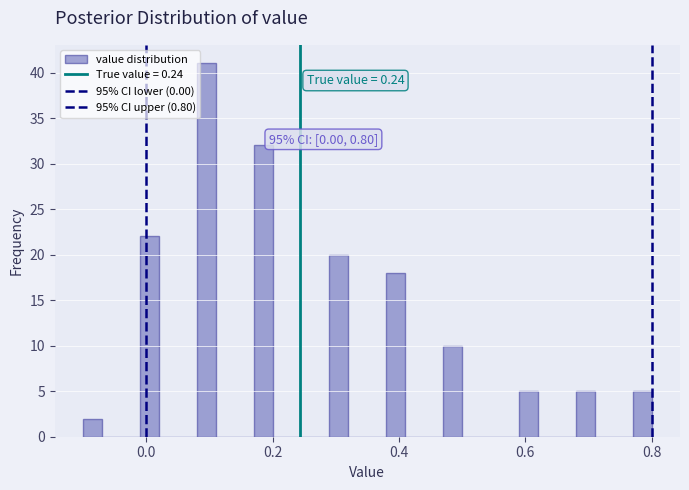

Read against the x-axis, roughly where is the centre of the tallest bar?

0.10